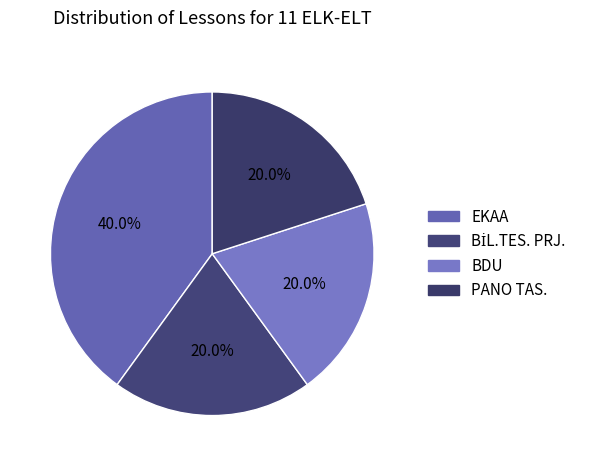

How many slices are in this pie chart?

4